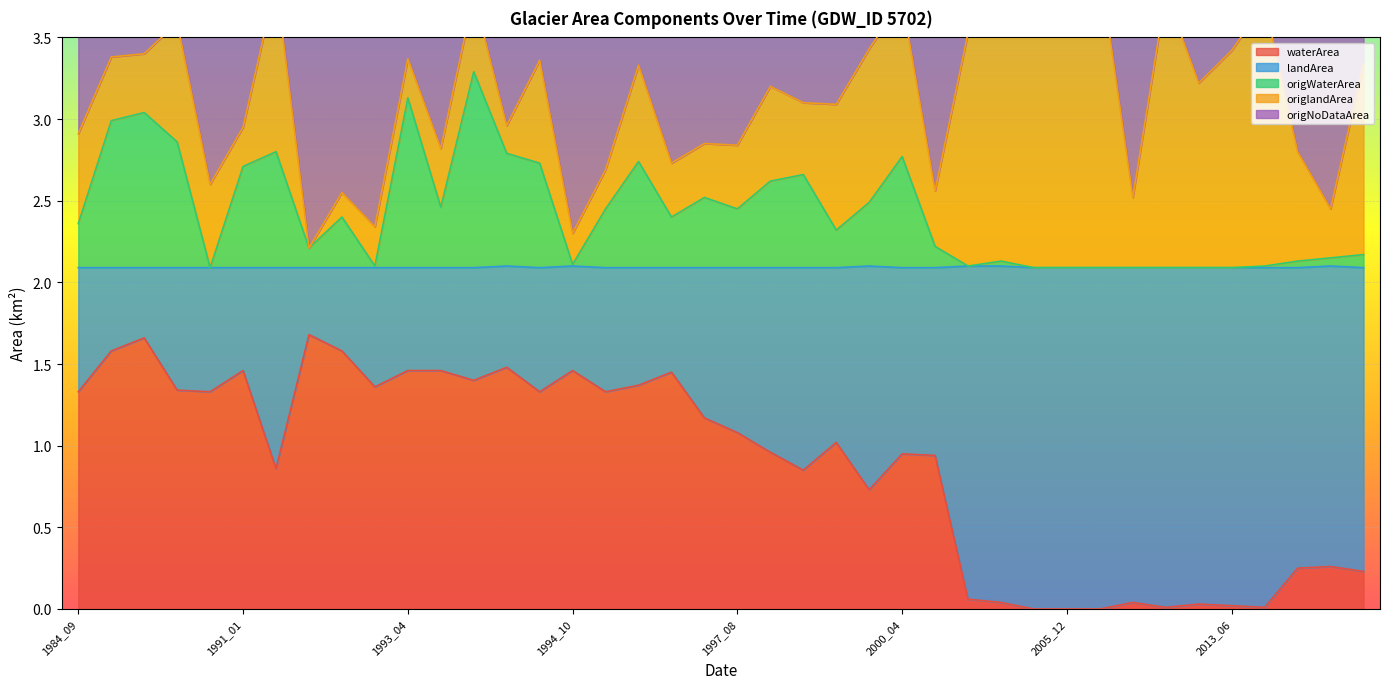

Is it true that waterArea equals 0.5 at 2000_04?

False